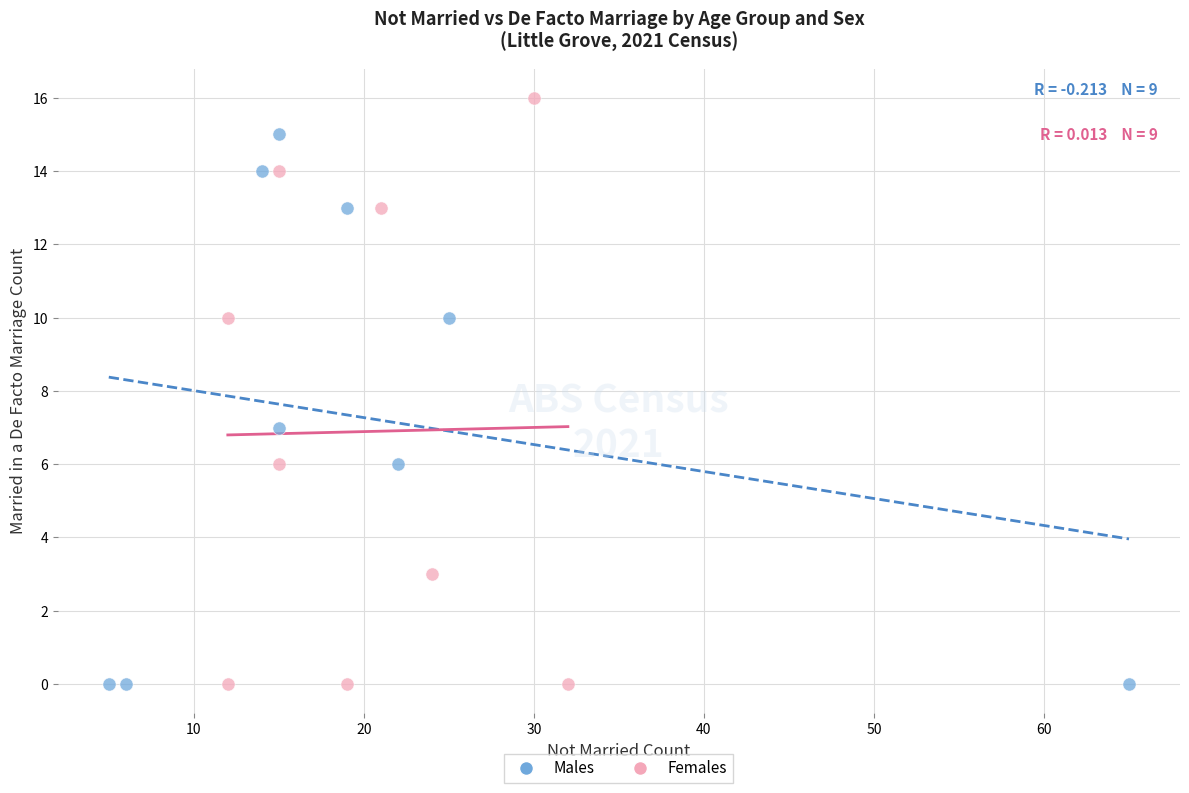

Which series has the largest Y range (max minus min)?

Females